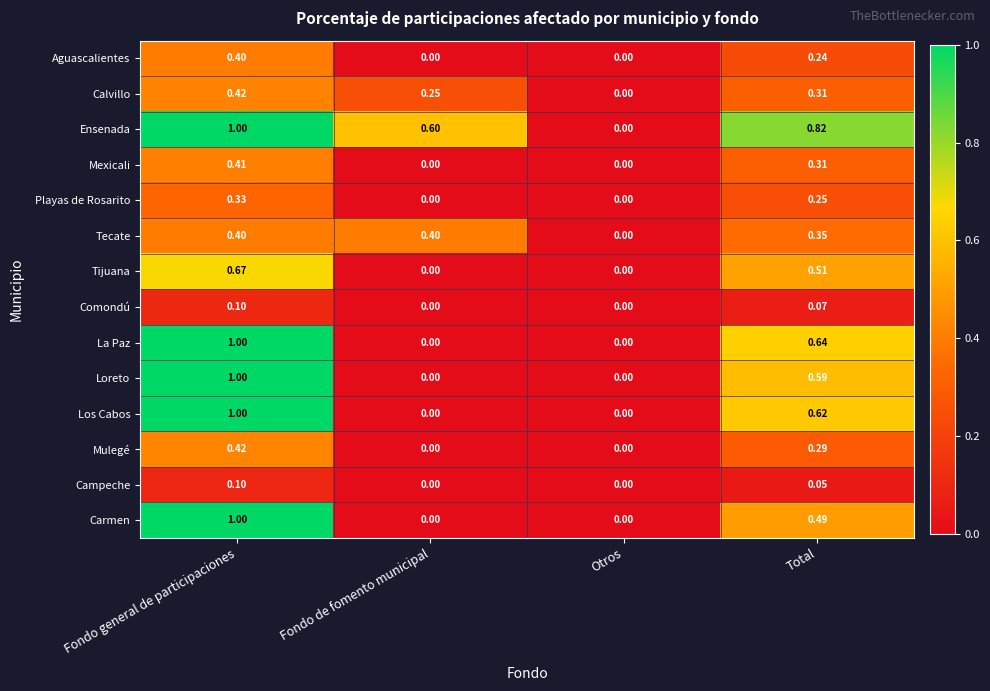

At which label is Calvillo closest to 0?

Otros